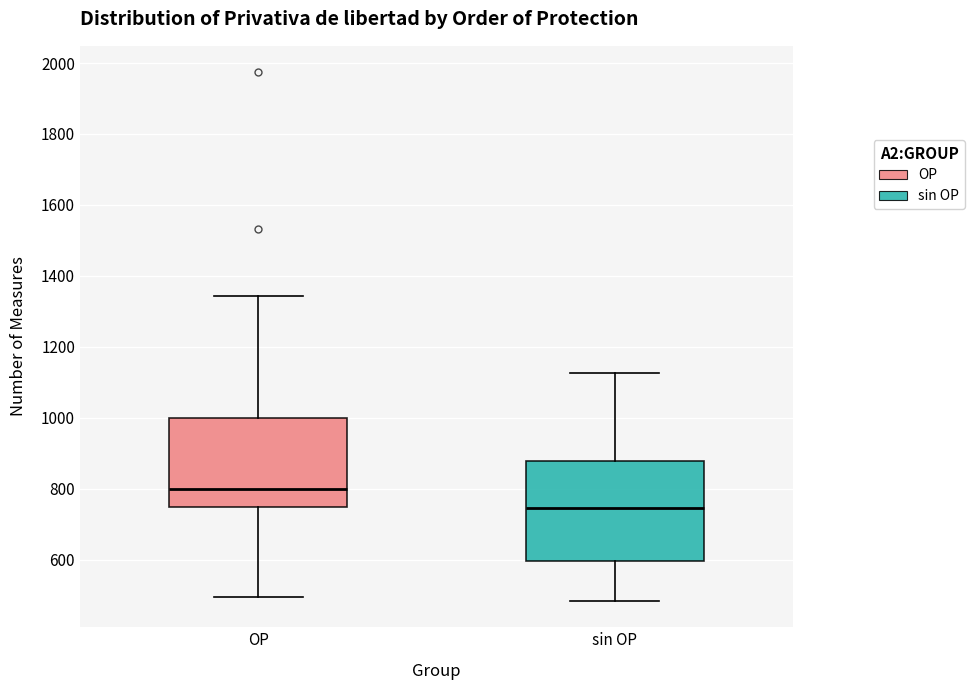

Which box has the highest median line?

OP